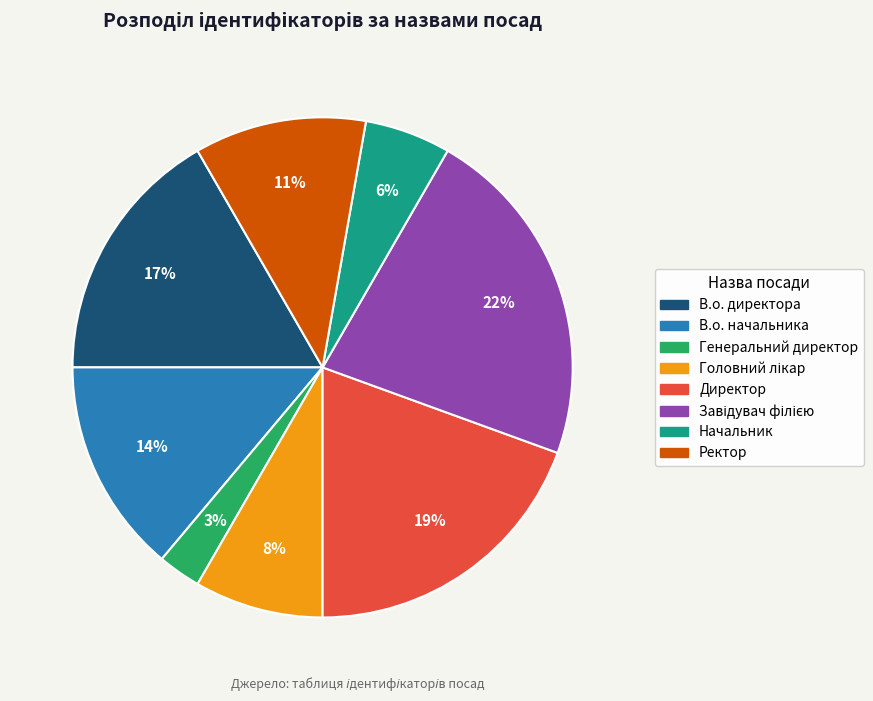

Combined, do Генеральний директор and Ректор account for over 50%?

No